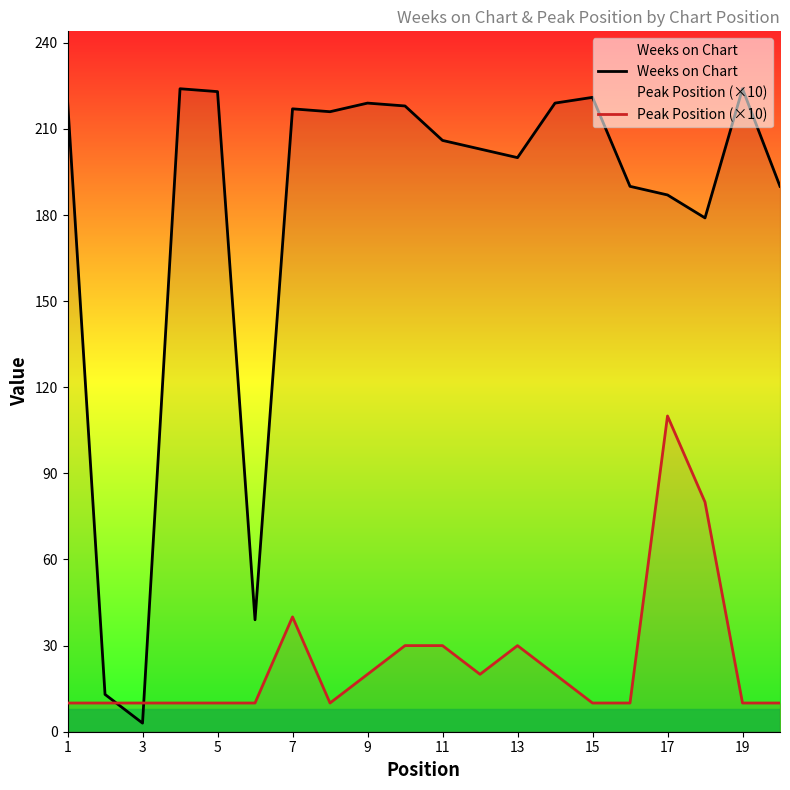

Is it true that Peak Position (×10) equals 52 at 11?

False